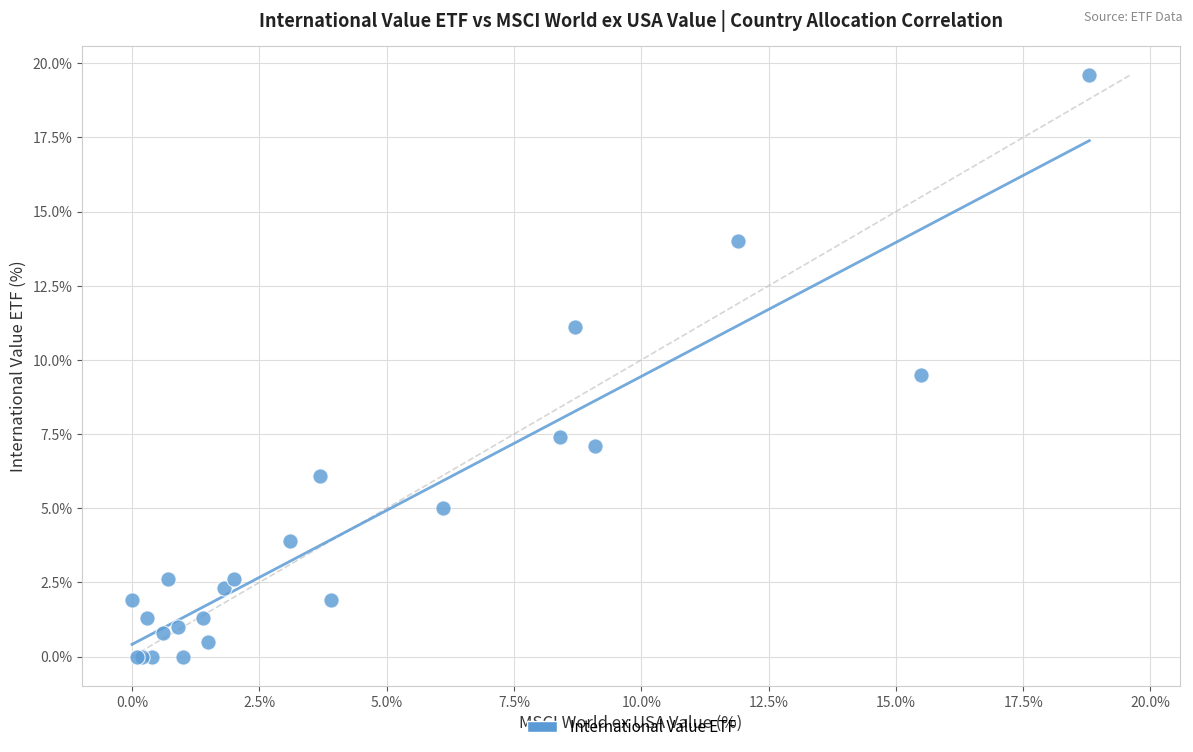

What Y value in the scatter plot is closest to 9?

9.5